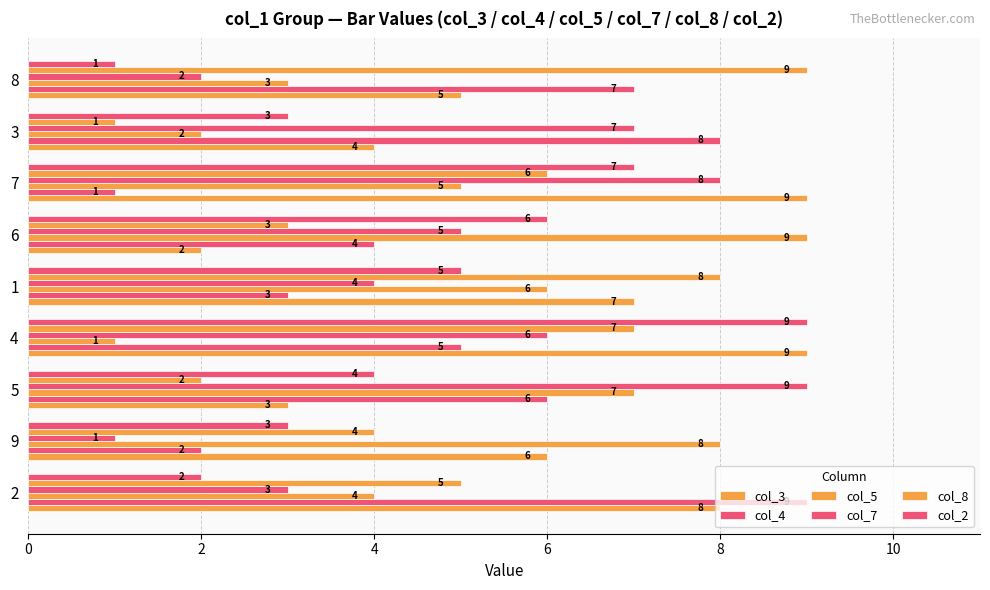

What is the label of the 4th bar from the left?

4